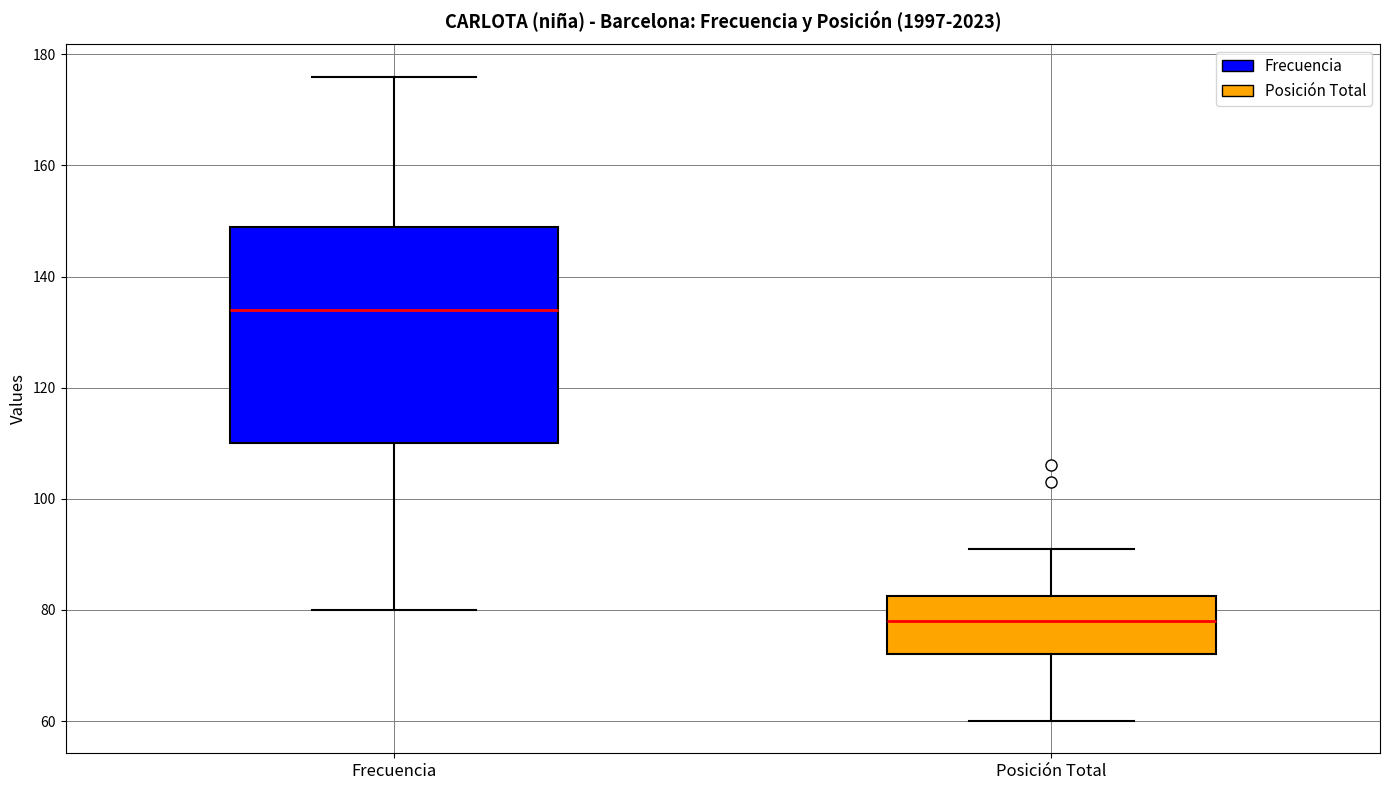

Which box has the lowest median line?

Posición Total